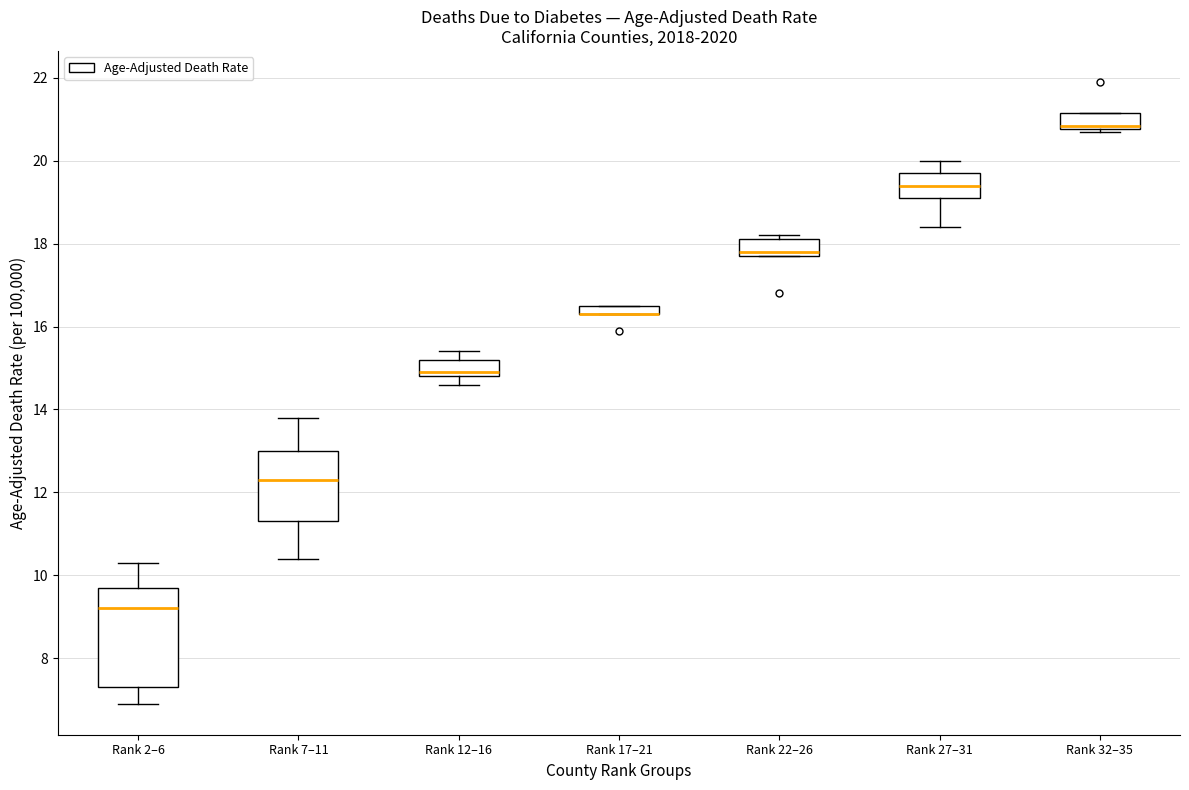

Which box is the tallest, from its lower edge to its upper edge?

Rank 2–6